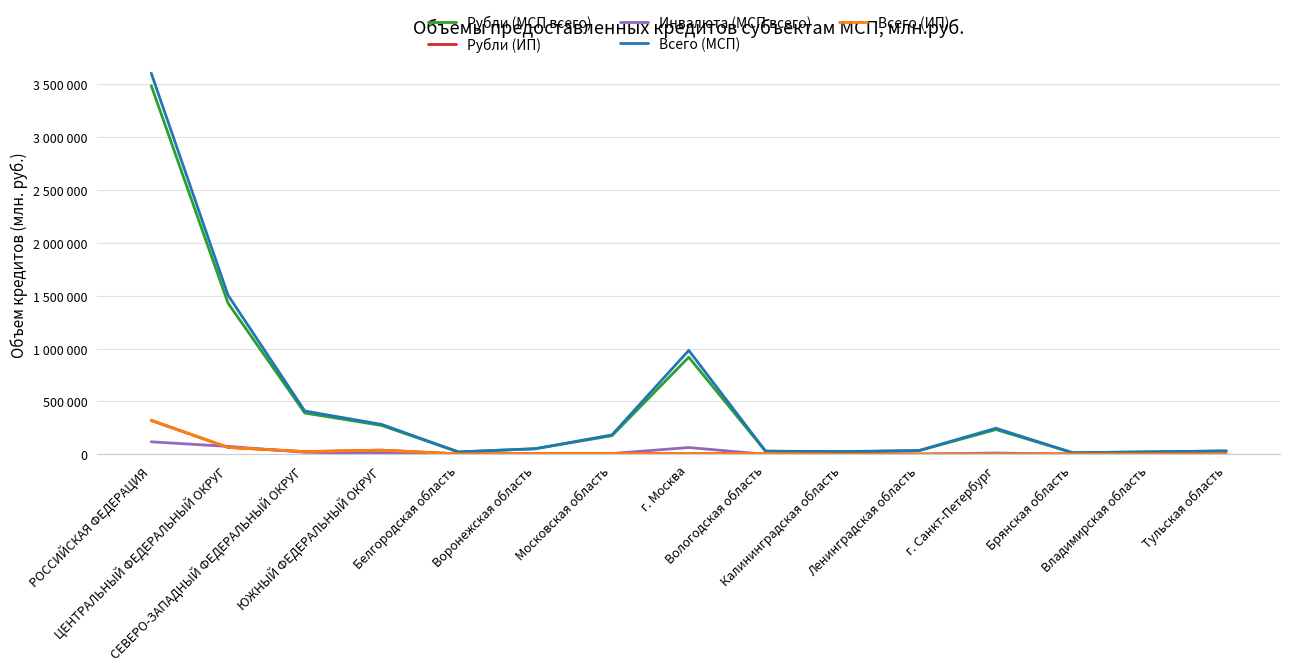

True or false: Рубли (ИП) and Всего (ИП) cross at least once.

False